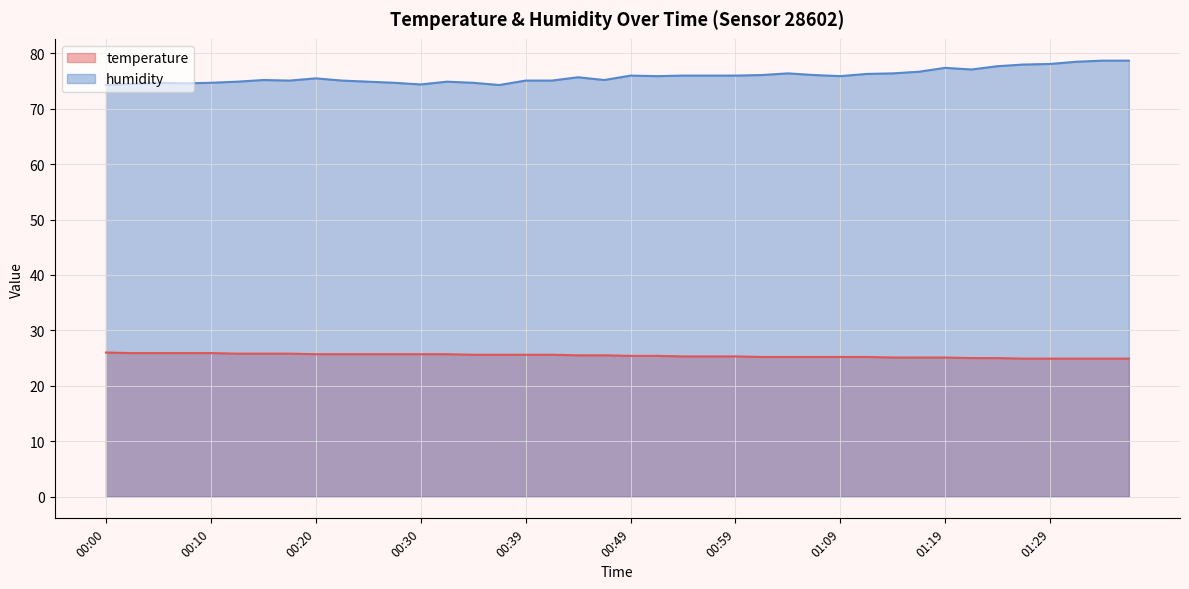

Which series changed the most between 00:07 and 00:49?

humidity